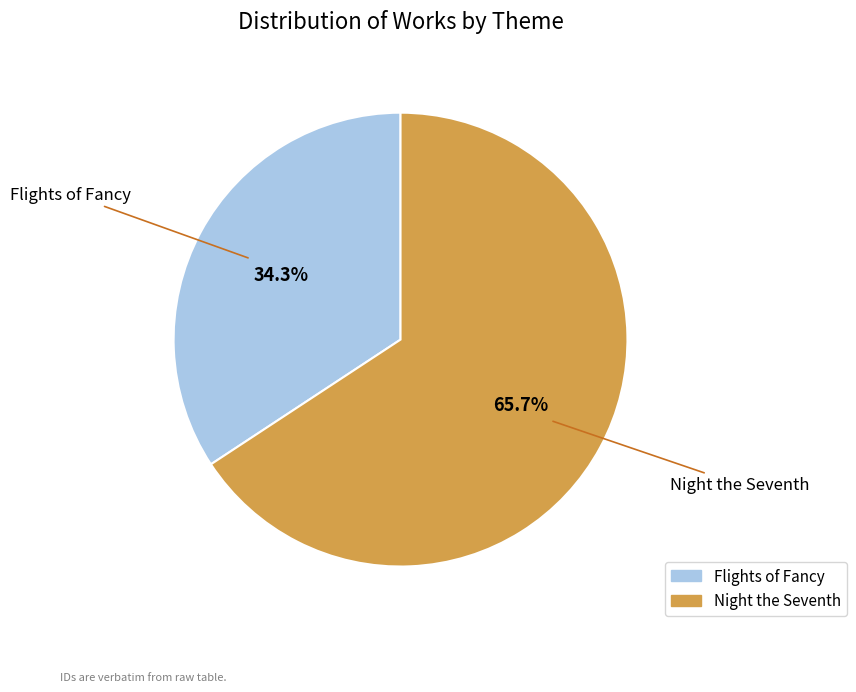

Count the number of slices in the pie.

2